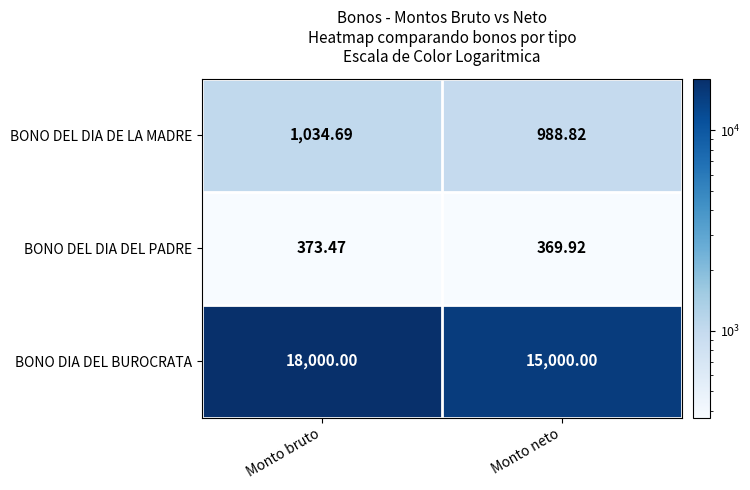

What is the spread (max minus min) of values at Monto bruto?

17626.5